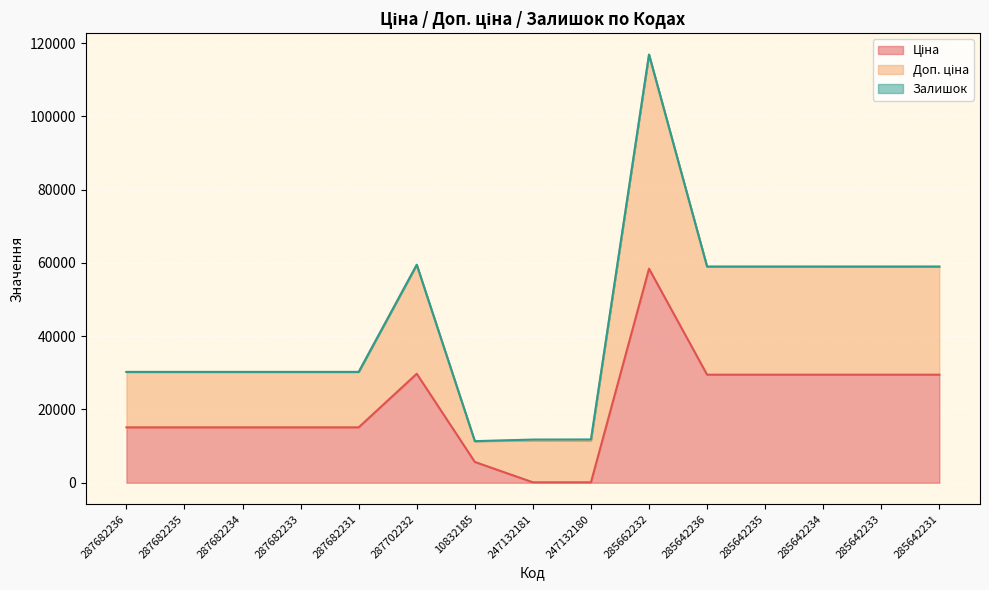

What is the average value of the Ціна series?

21142.2